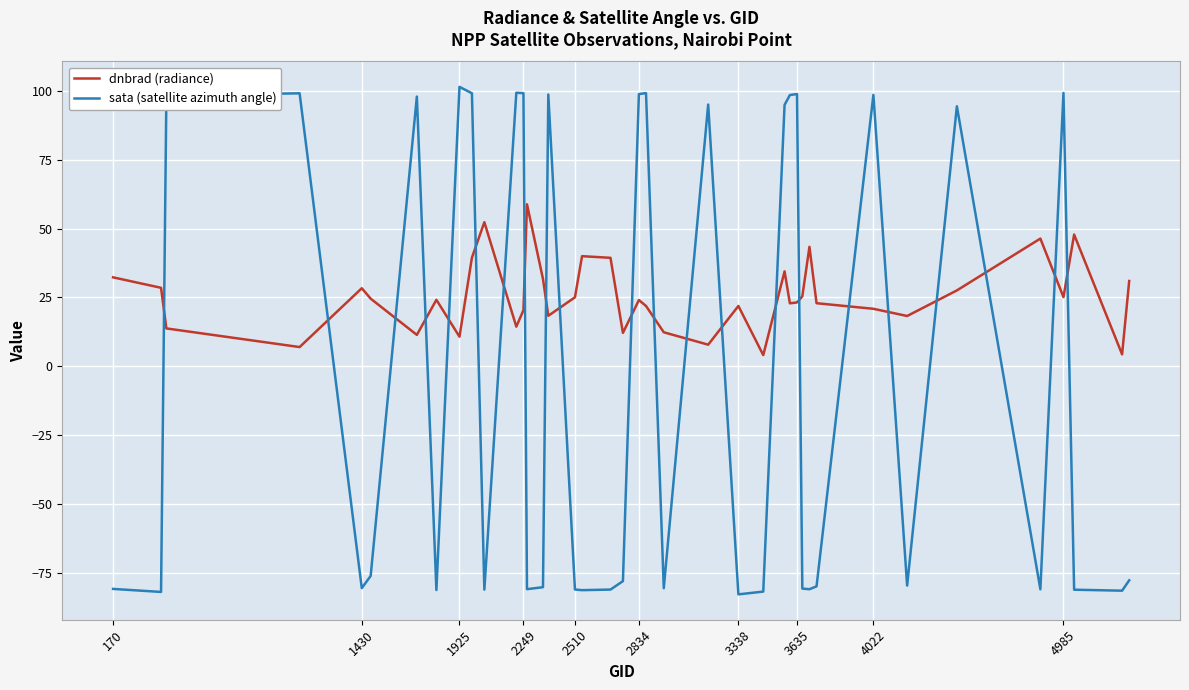

Which series has the largest range (max minus min)?

sata (satellite azimuth angle)